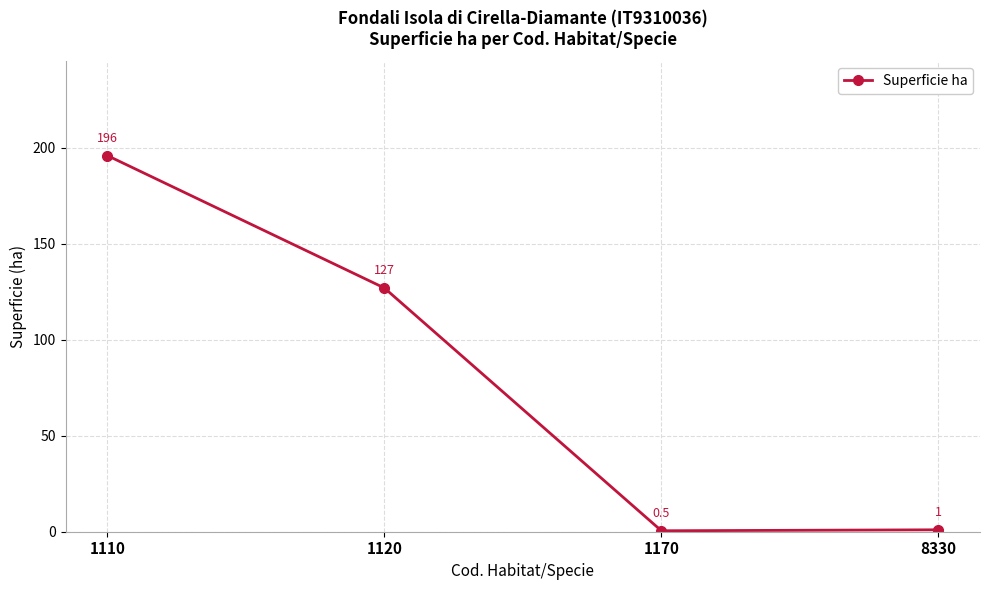

The chart shows a value of 119.0 at 1110. True or false?

False